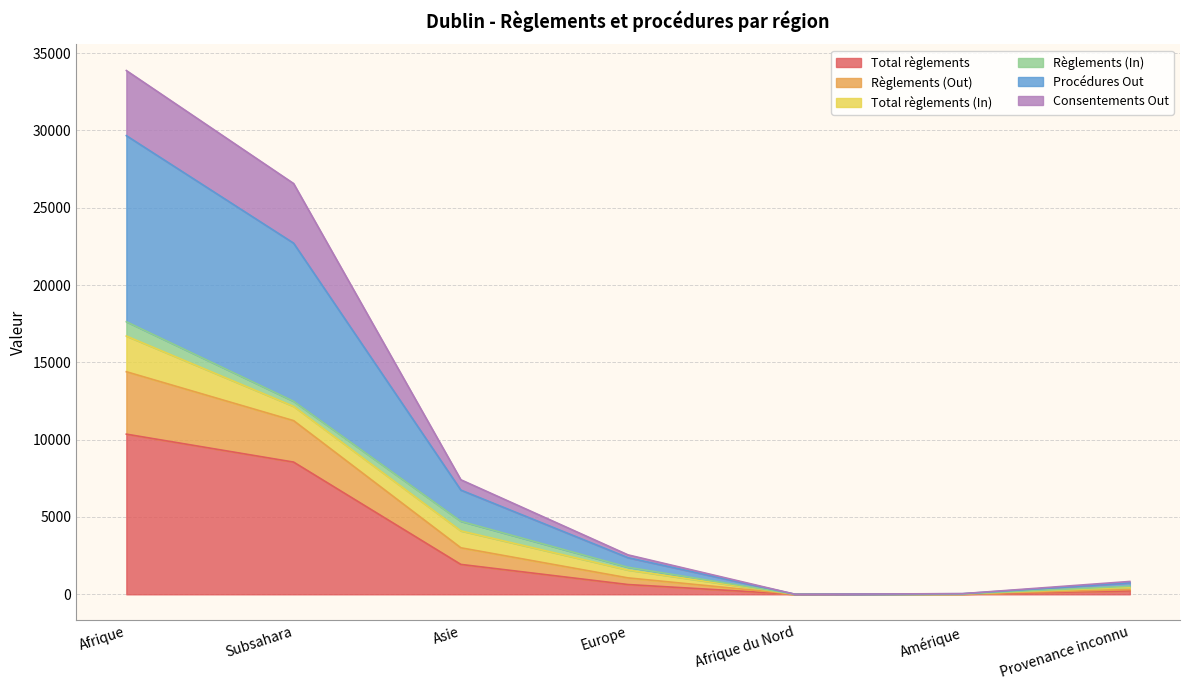

What position from the left is Subsahara?

2